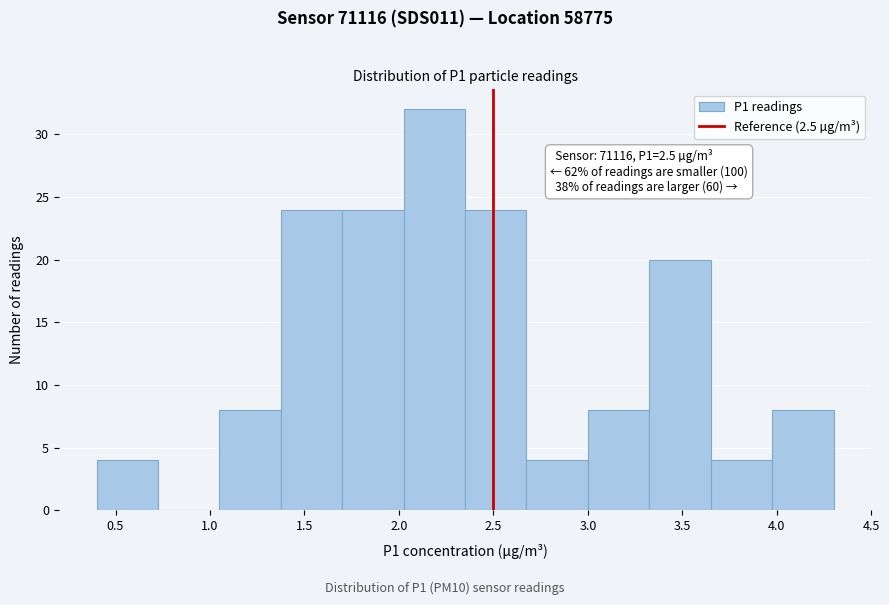

Over which range of the x-axis is the bar tallest?

2.025 to 2.350